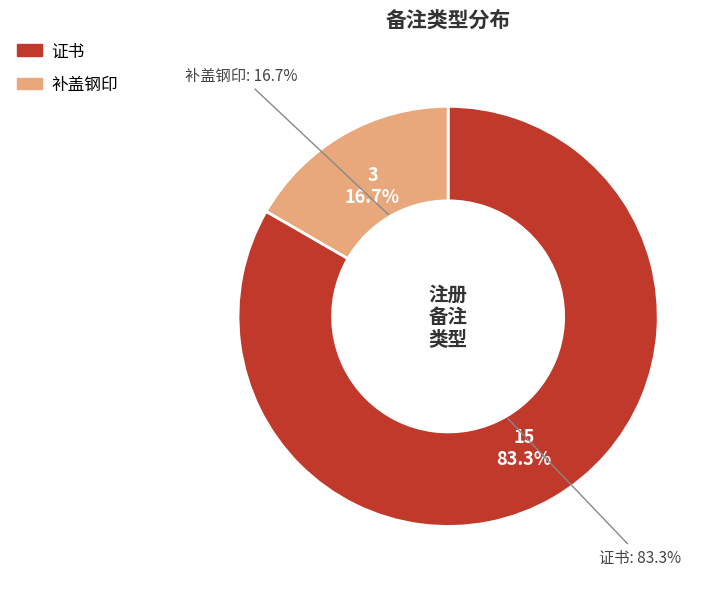

True or false: 补盖钢印 accounts for 30% of the total.

False